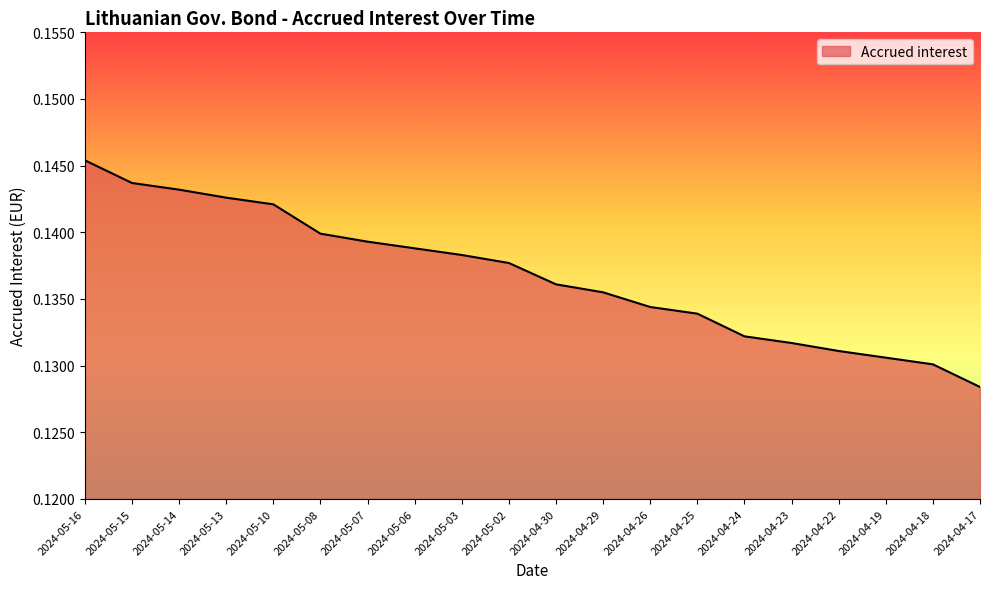

List the labels in order of value, smallest first.

2024-04-17, 2024-04-18, 2024-04-19, 2024-04-22, 2024-04-23, 2024-04-24, 2024-04-25, 2024-04-26, 2024-04-29, 2024-04-30, 2024-05-02, 2024-05-03, 2024-05-06, 2024-05-07, 2024-05-08, 2024-05-10, 2024-05-13, 2024-05-14, 2024-05-15, 2024-05-16